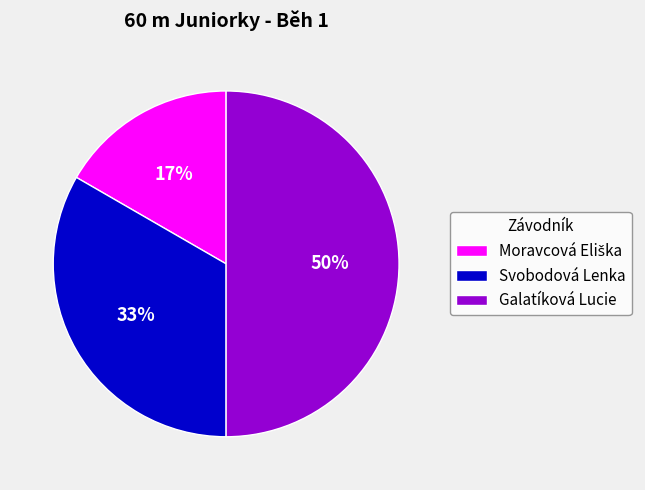

To the nearest percent, what is the combined percentage of Svobodová Lenka and Galatíková Lucie?

83%